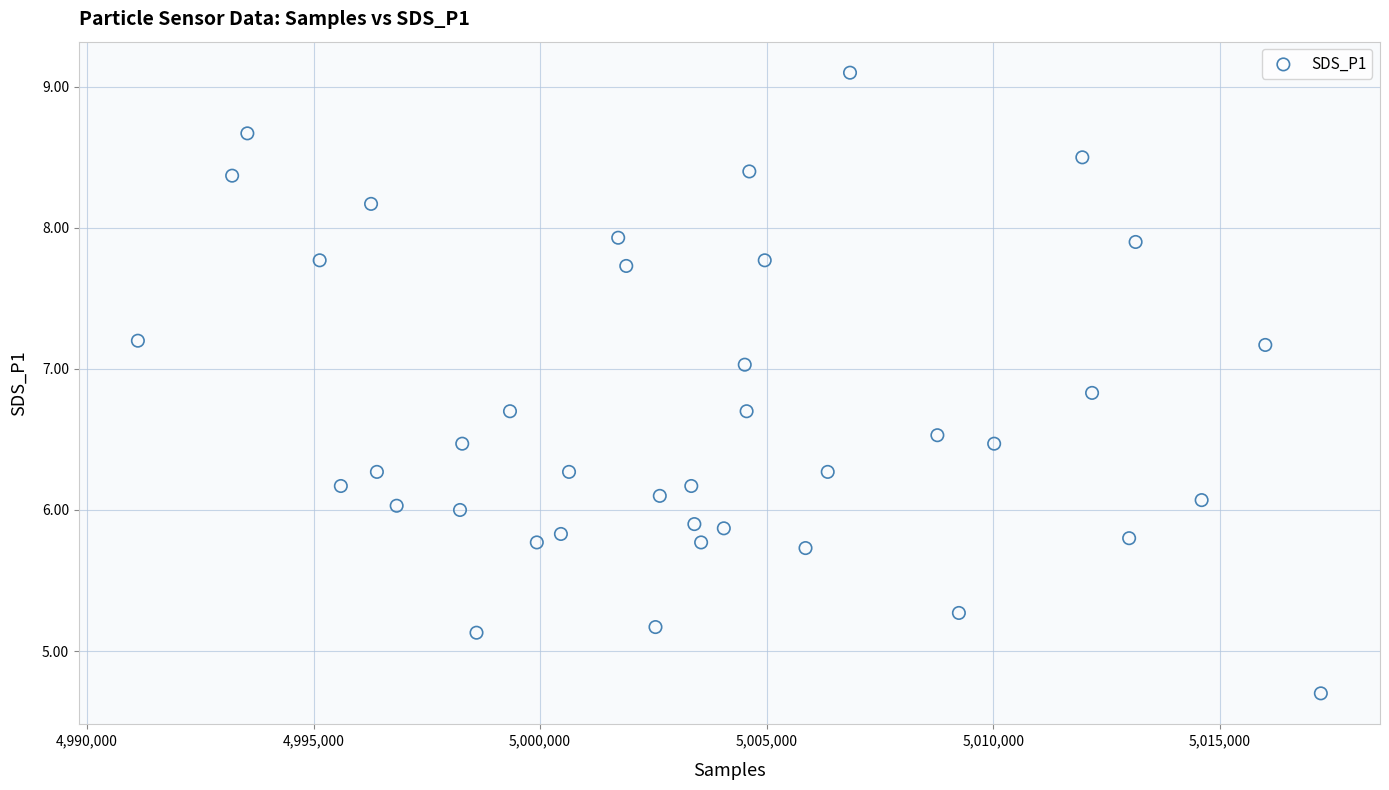

What is the range of Y values (max minus min)?

4.4